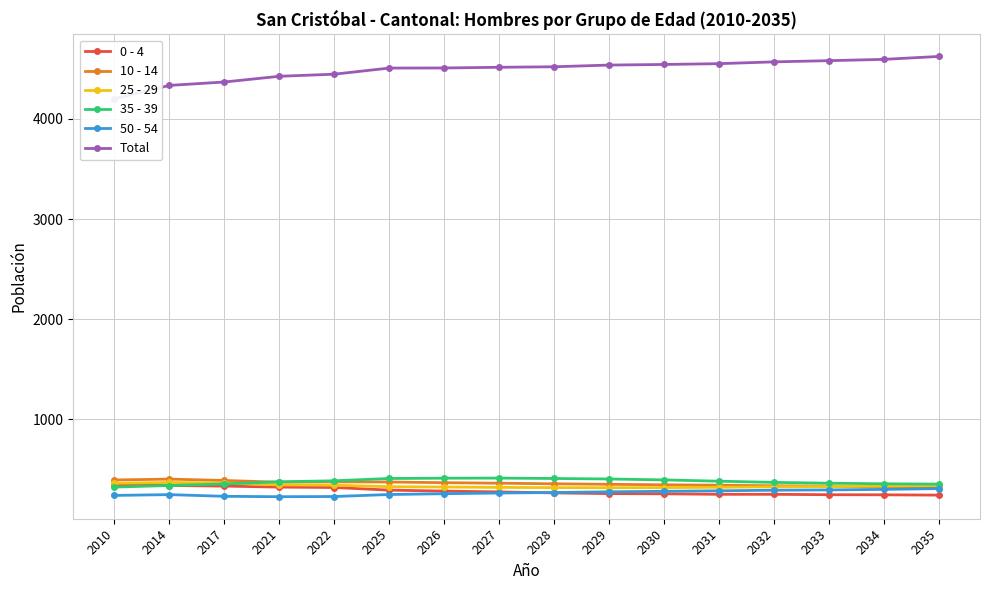

True or false: 35 - 39 has more than 0 interior local peaks.

True